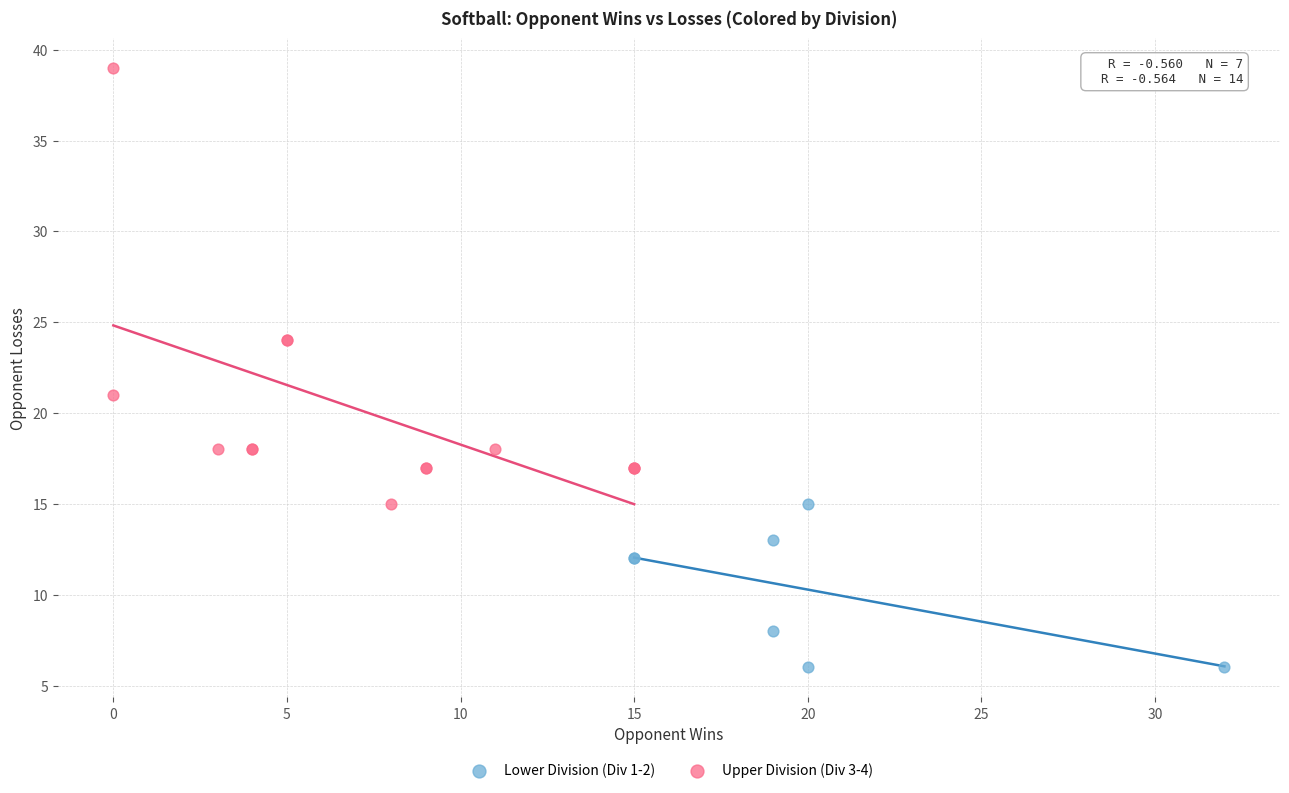

Which series reaches the maximum Y coordinate?

Upper Division (Div 3-4)